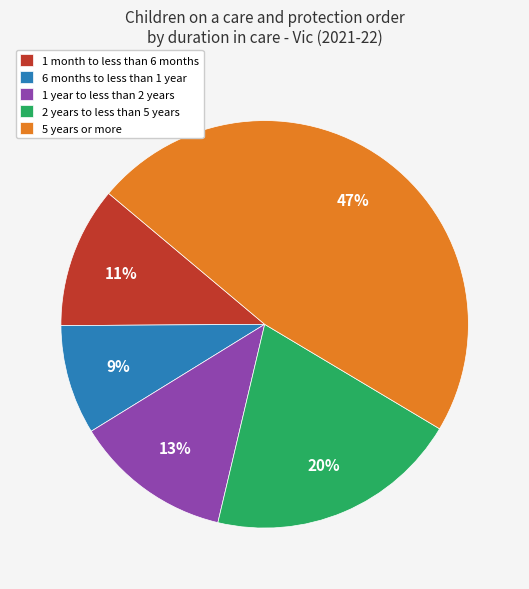

Is it true that 2 years to less than 5 years is 29% of the pie?

False